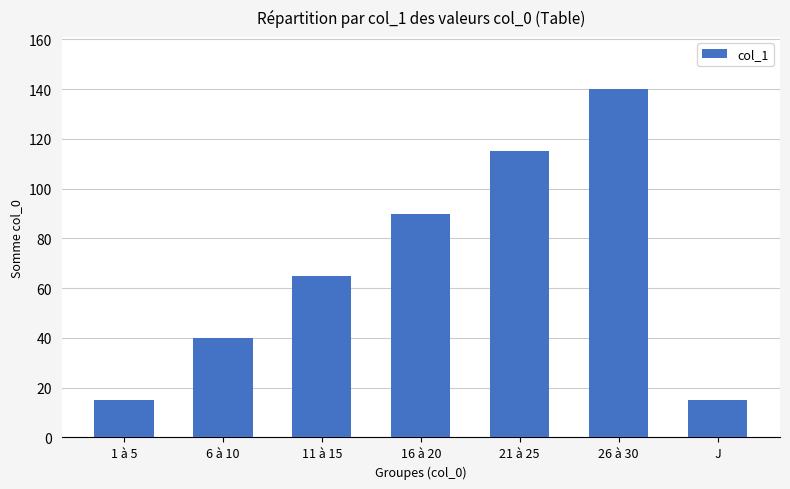

How many bars are there in total?

7